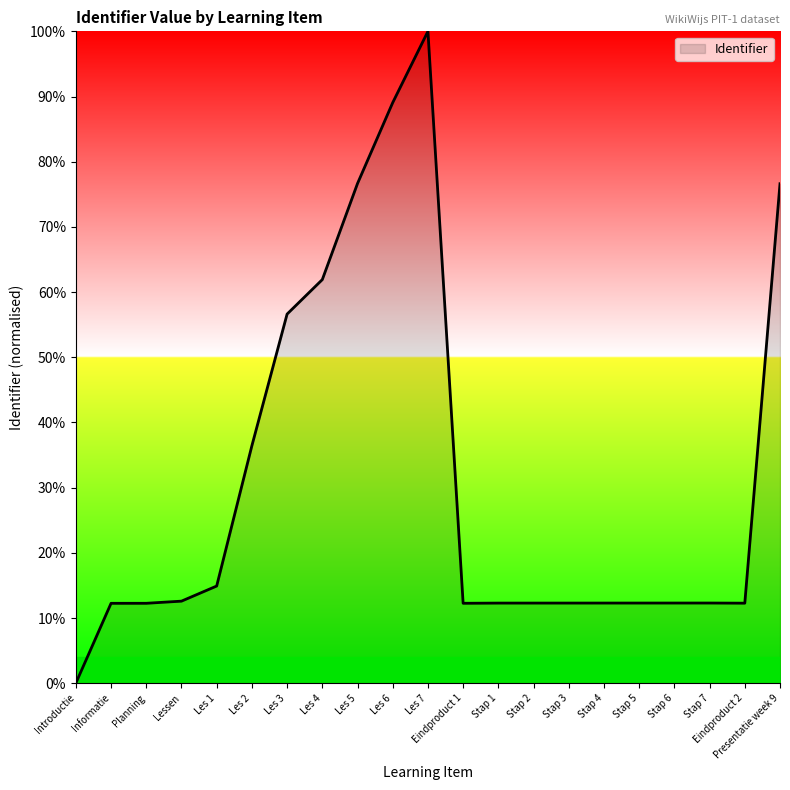

True or false: the data shows 12.3 at Informatie.

True